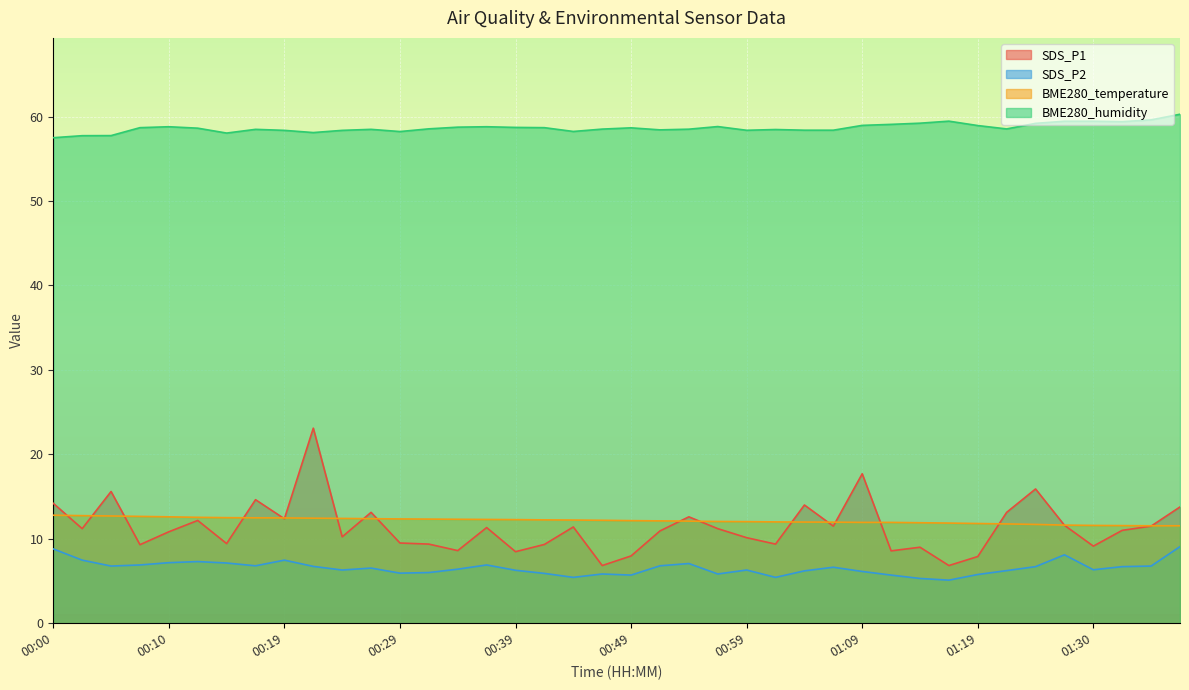

What is the difference between the maximum and minimum values in the SDS_P1 series?

16.3